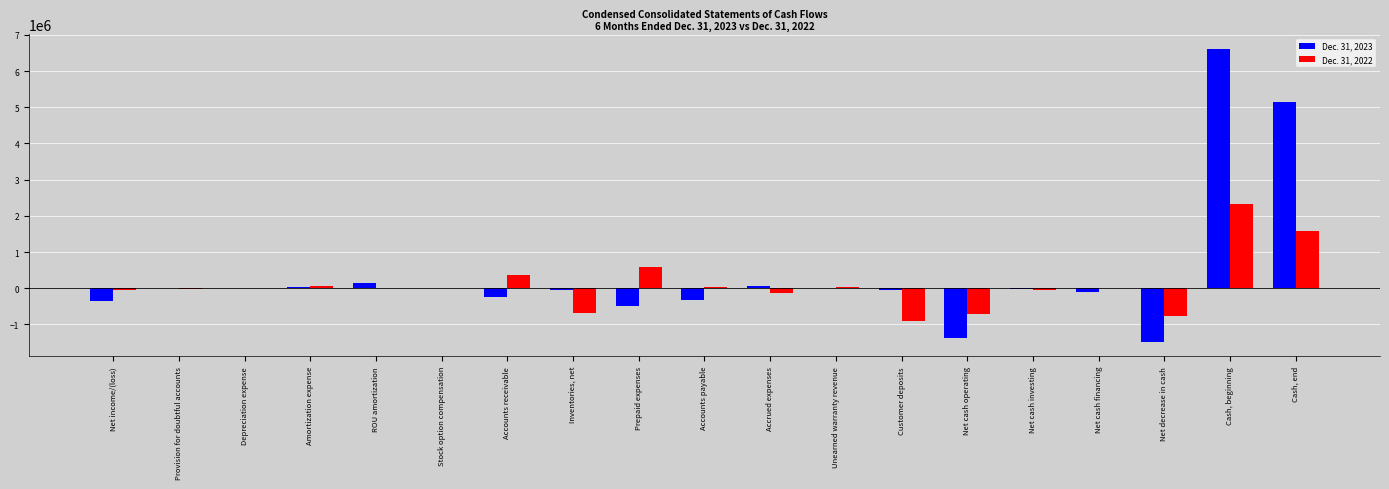

True or false: Dec. 31, 2022 has a value of -125000 at Accrued expenses.

True